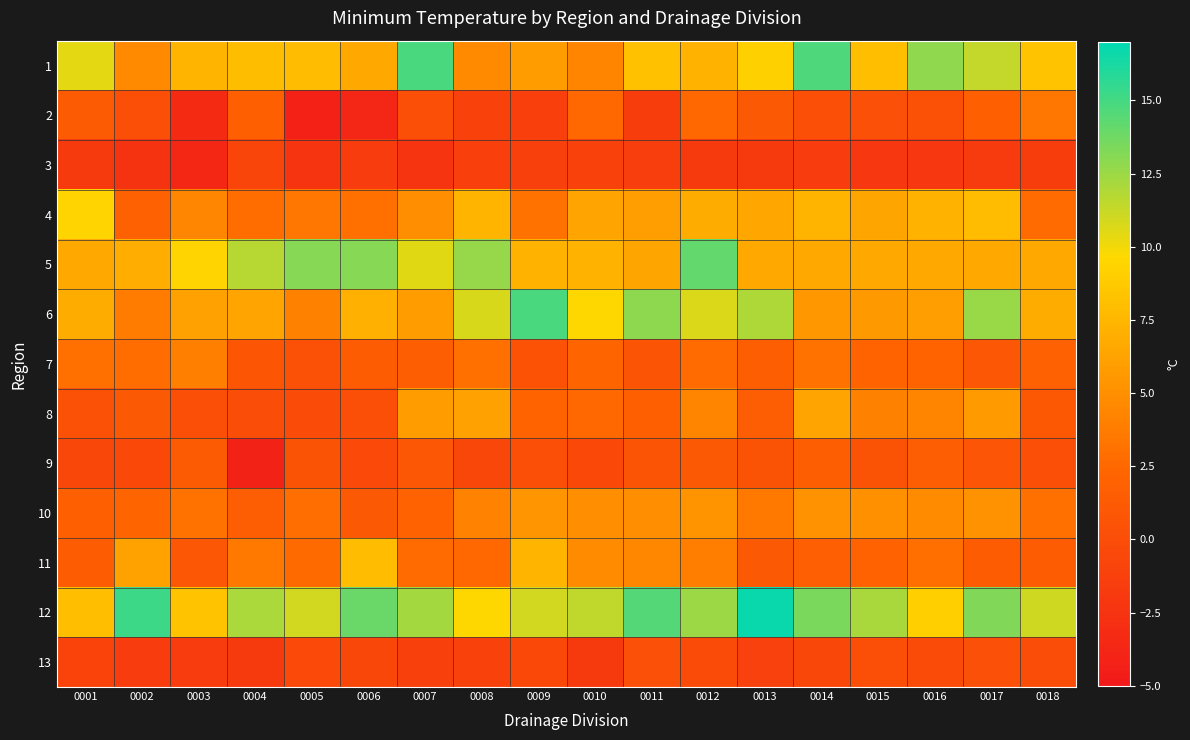

Rank the series at 0001 from highest to lowest value.

1, 4, 12, 6, 5, 7, 10, 11, 2, 8, 9, 13, 3